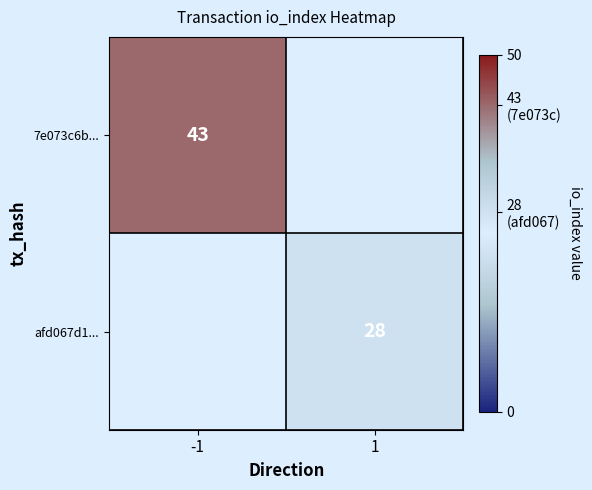

Which category has the lowest value in the 7e073c6b... series?

-1